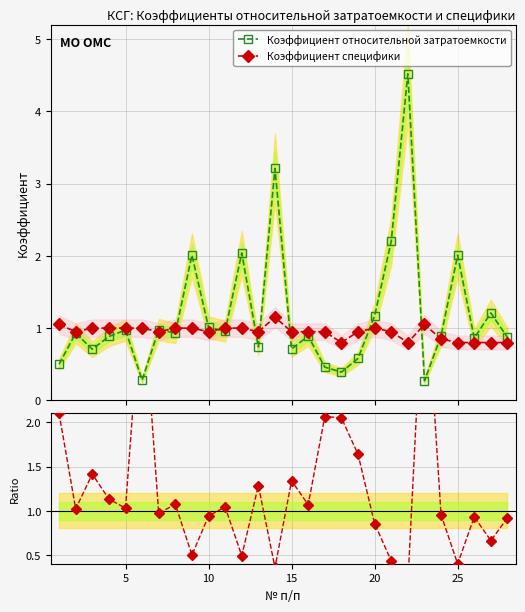

What is the minimum value for Коэффициент специфики?

0.8